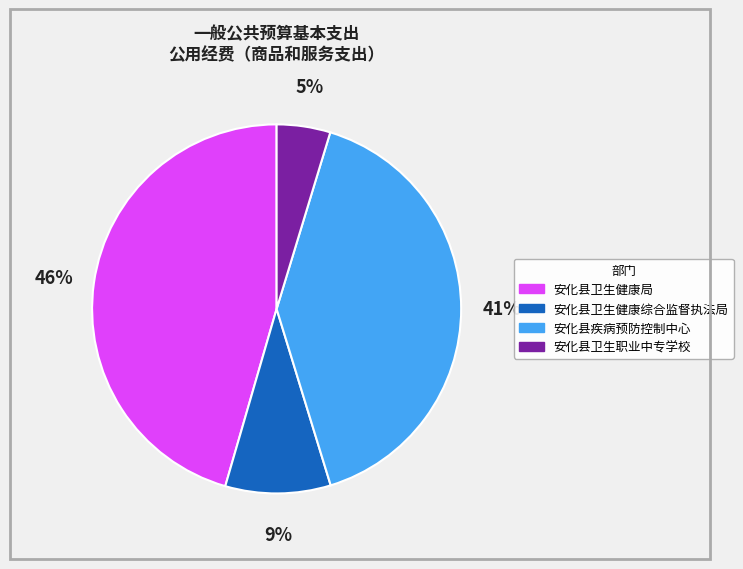

Count the number of slices in the pie.

4